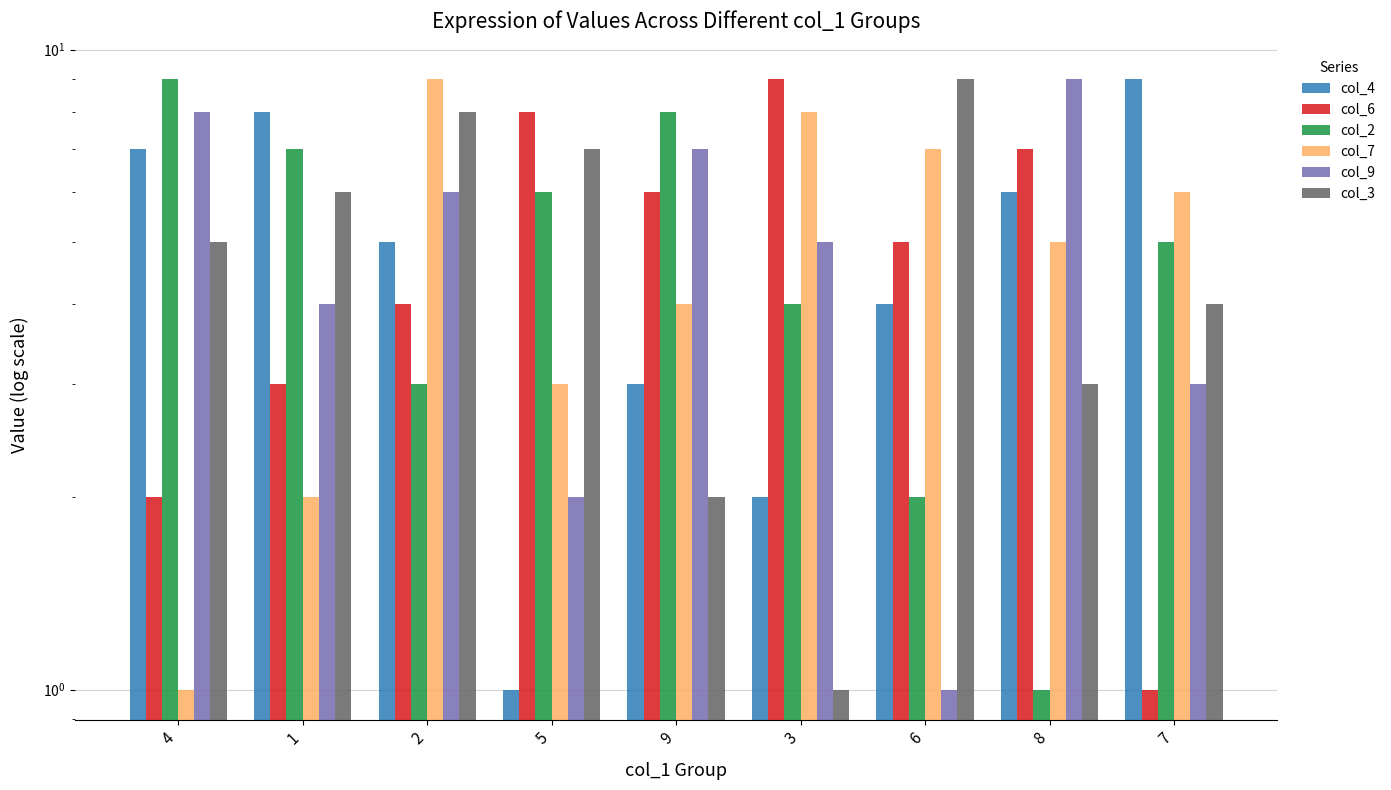

What is the difference between the highest and lowest values at 1?

6